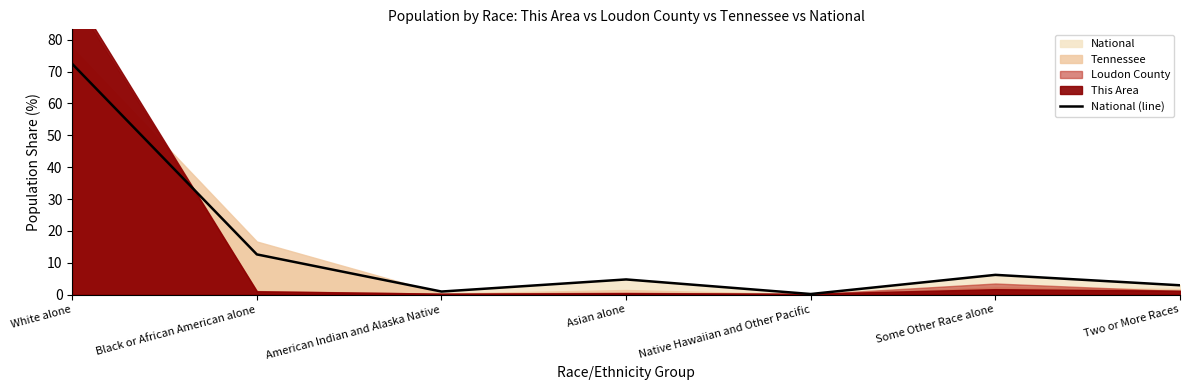

What is the label of the 4th point from the left?

Asian alone